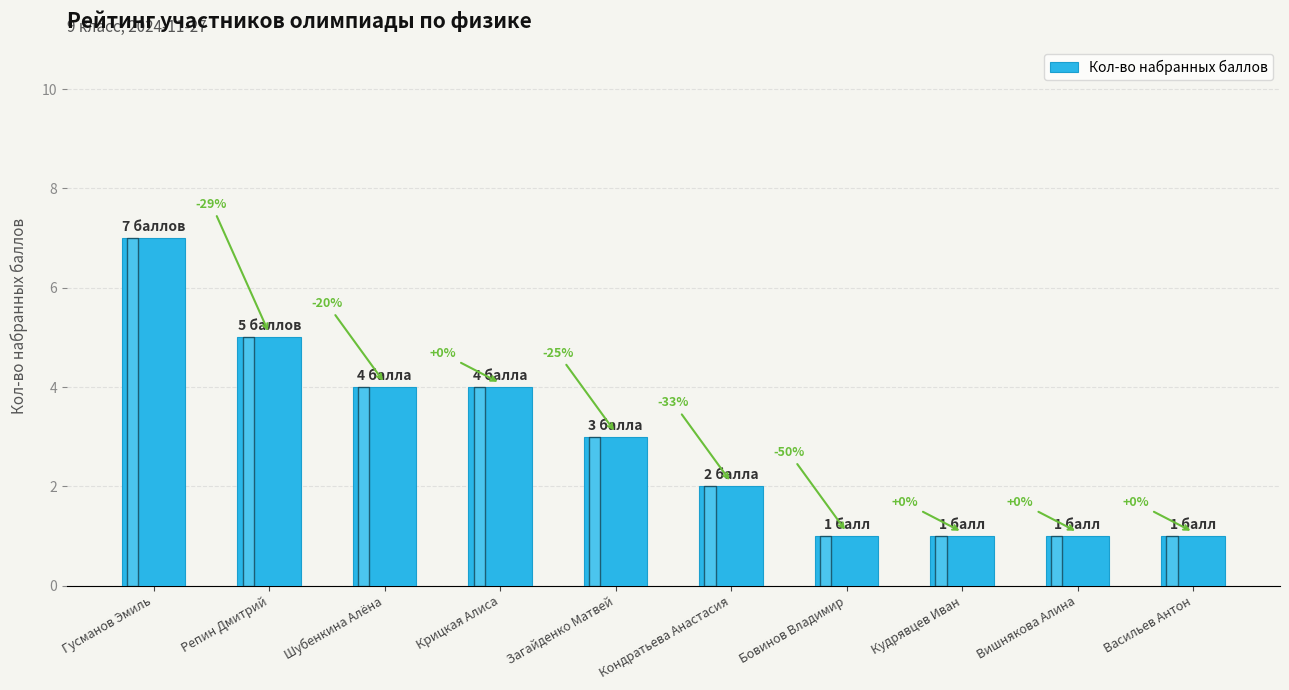

What is the change in value from Крицкая Алиса to Васильев Антон?

-3